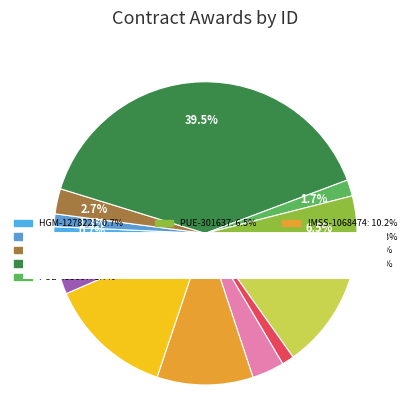

What is the total percentage of HGM-1278221 and SEDENA-1692889?

3.4%